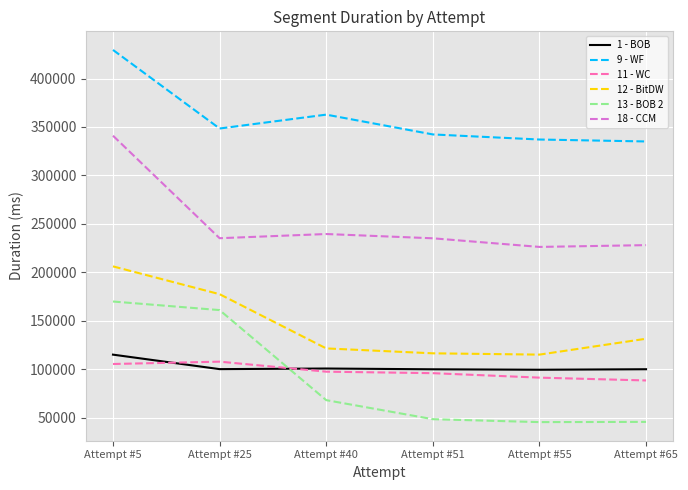

Which series changed the most between Attempt #25 and Attempt #40?

13 - BOB 2